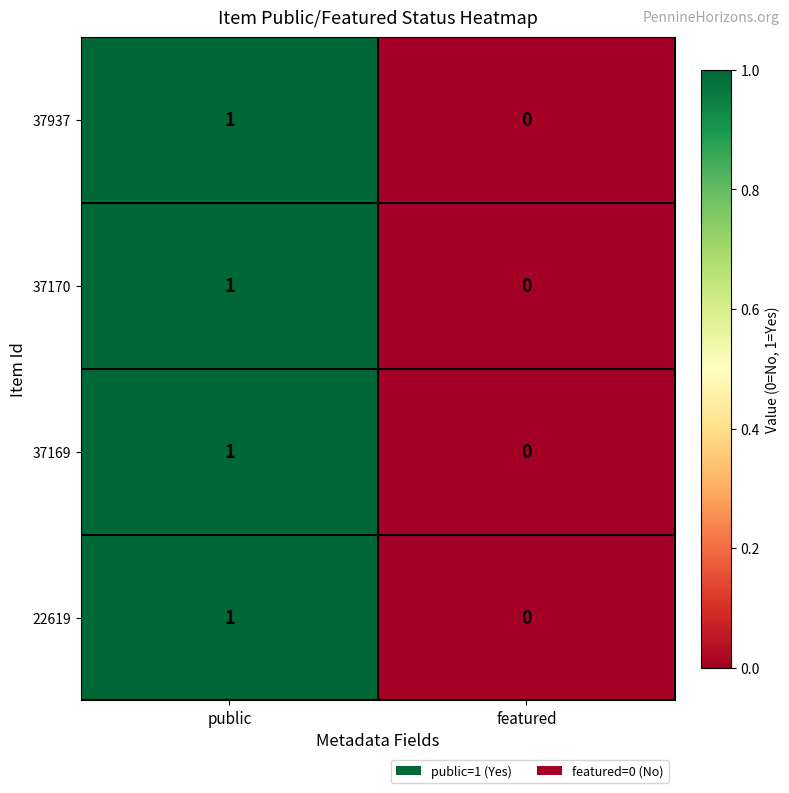

At which category is the sum across all series the highest?

public